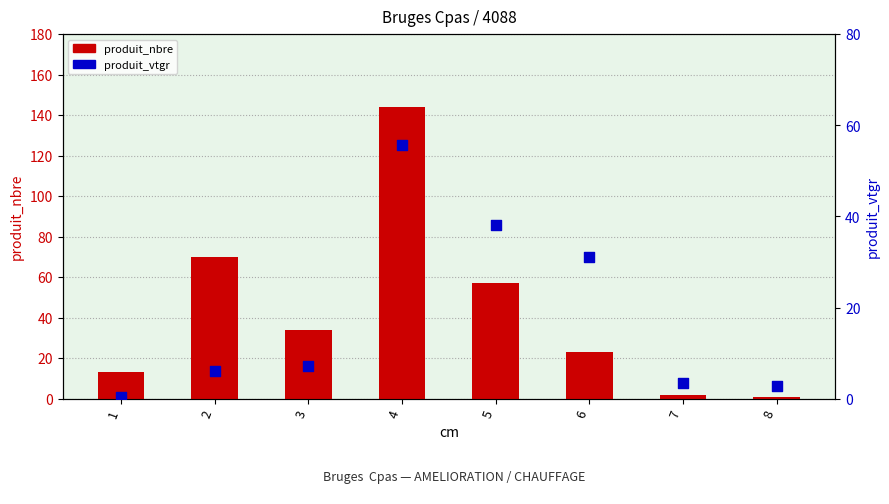

Is the value of produit_vtgr at 2 greater than the value of produit_nbre at 3?

No